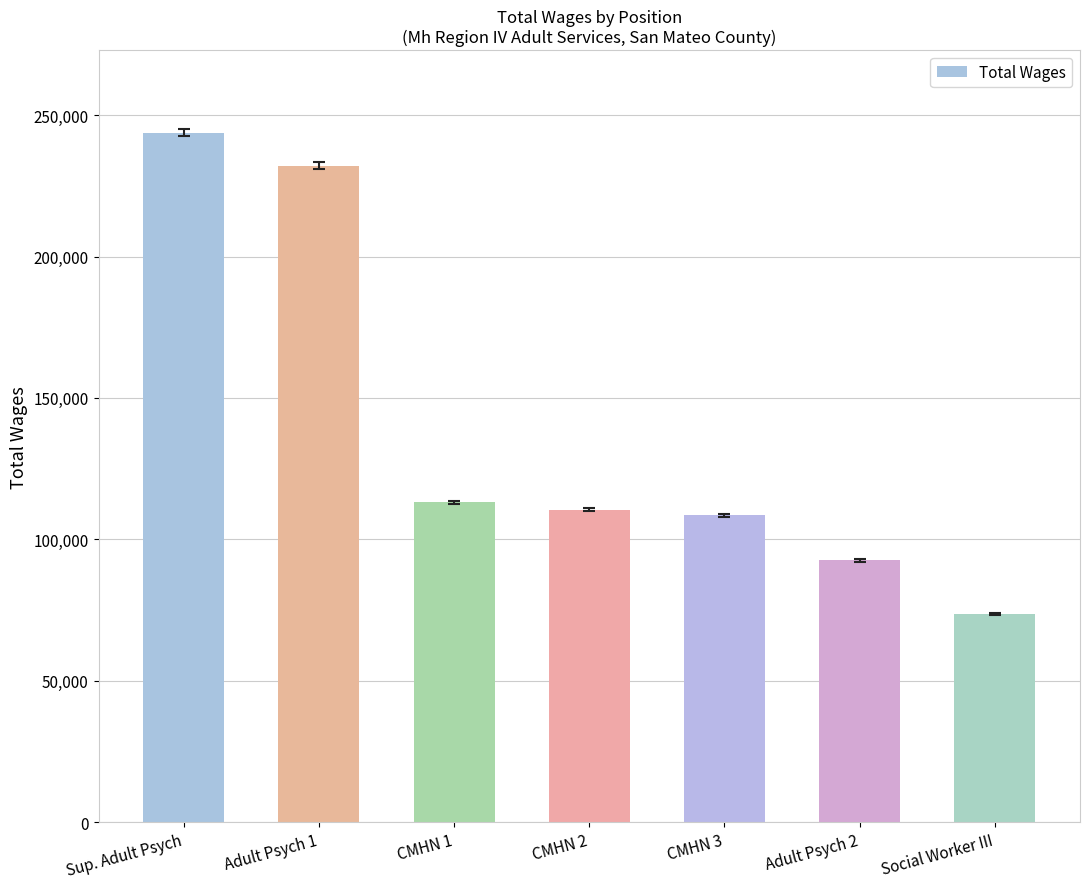

How many bars are there in total?

7